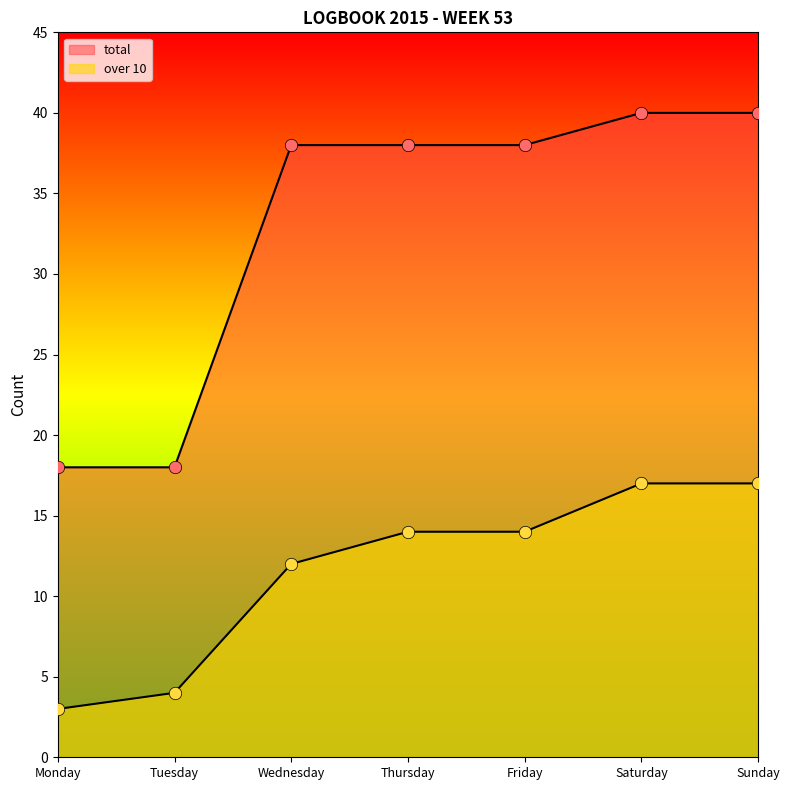

At how many categories does at least one series exceed 31?

5